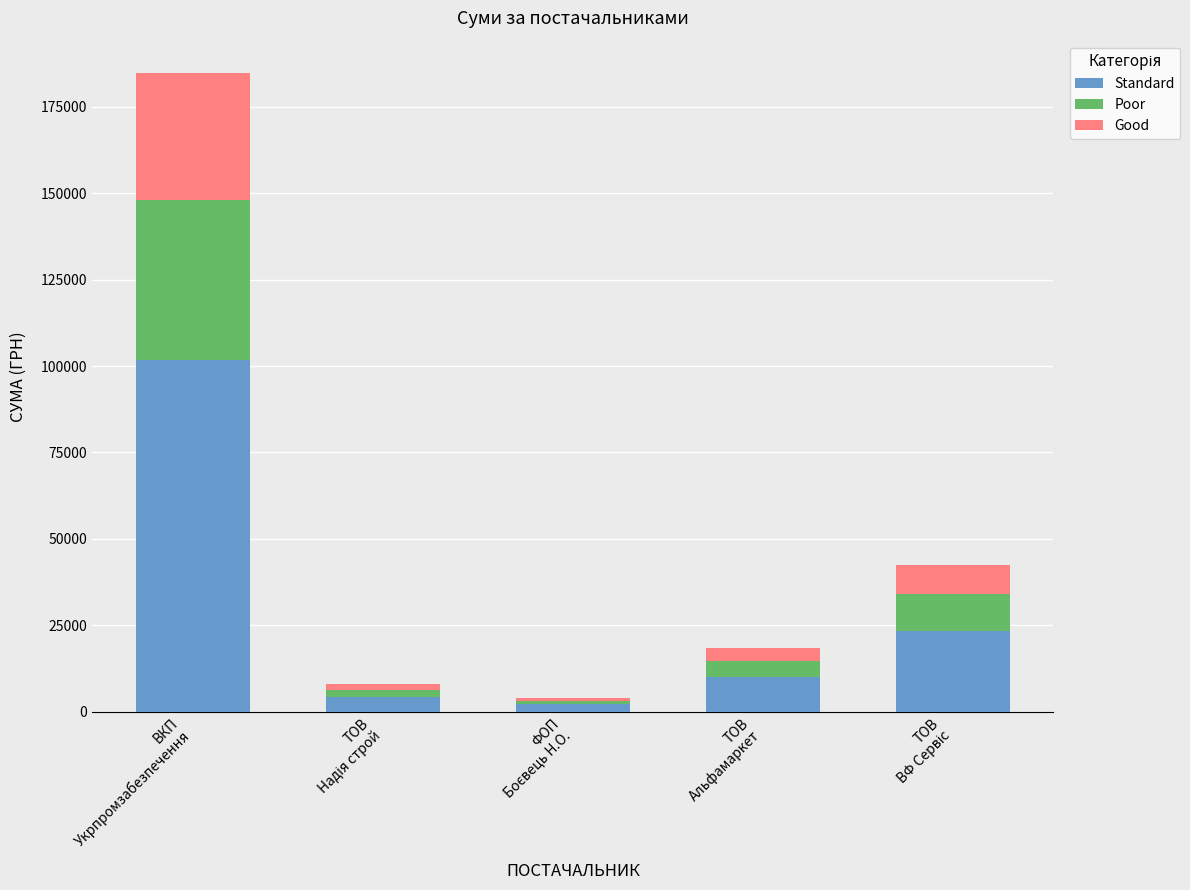

What is the highest value of the Standard series?

101651.9